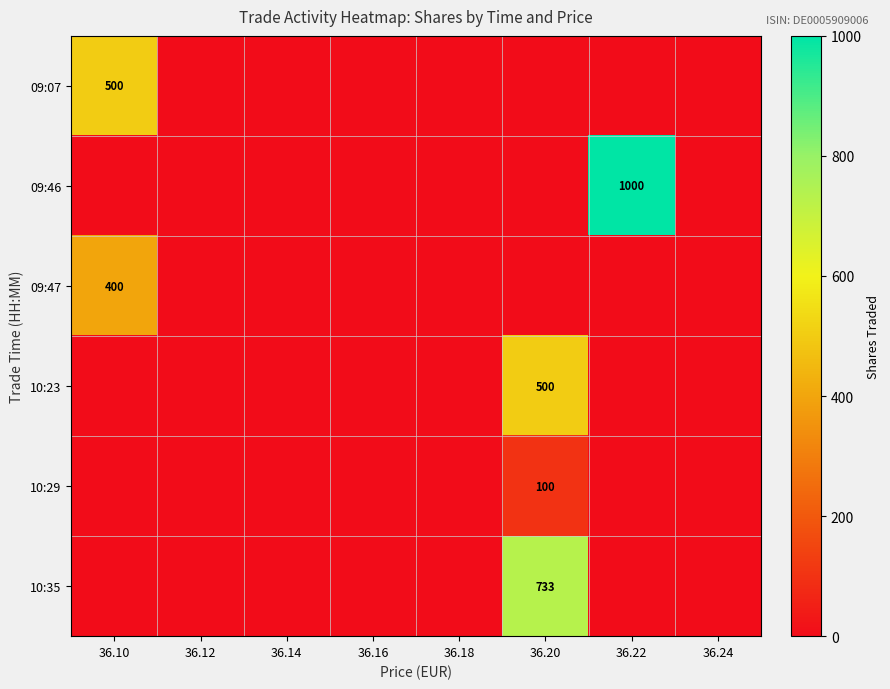

True or false: 10:29 has a value of 100 at 36.20.

True